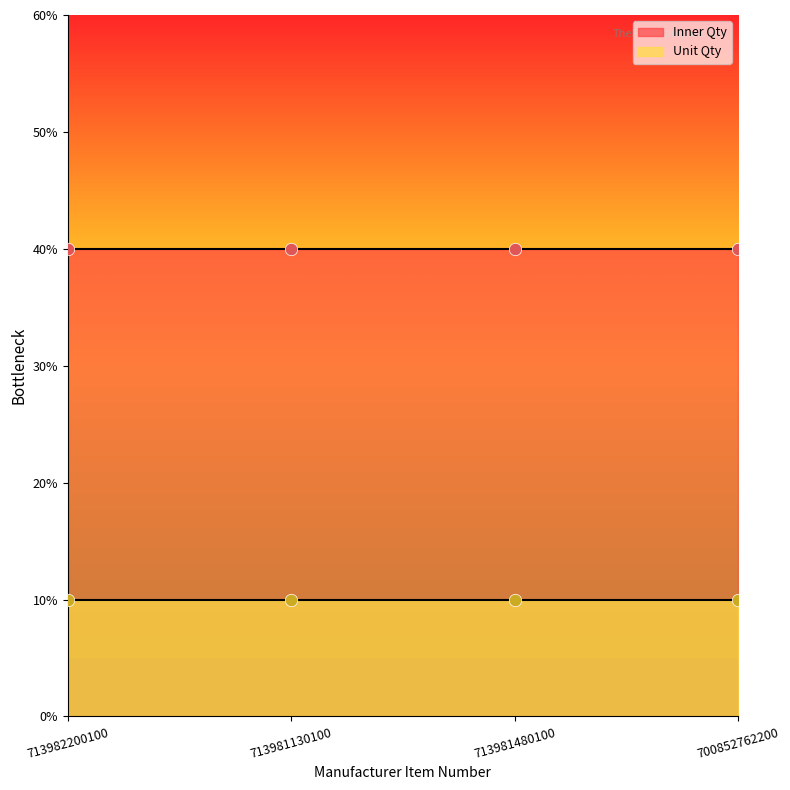

Which series has the widest spread of Y values?

Inner Qty